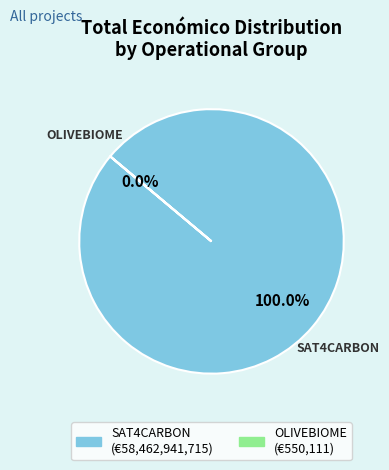

What percentage is the SAT4CARBON slice, to the nearest percent?

100%